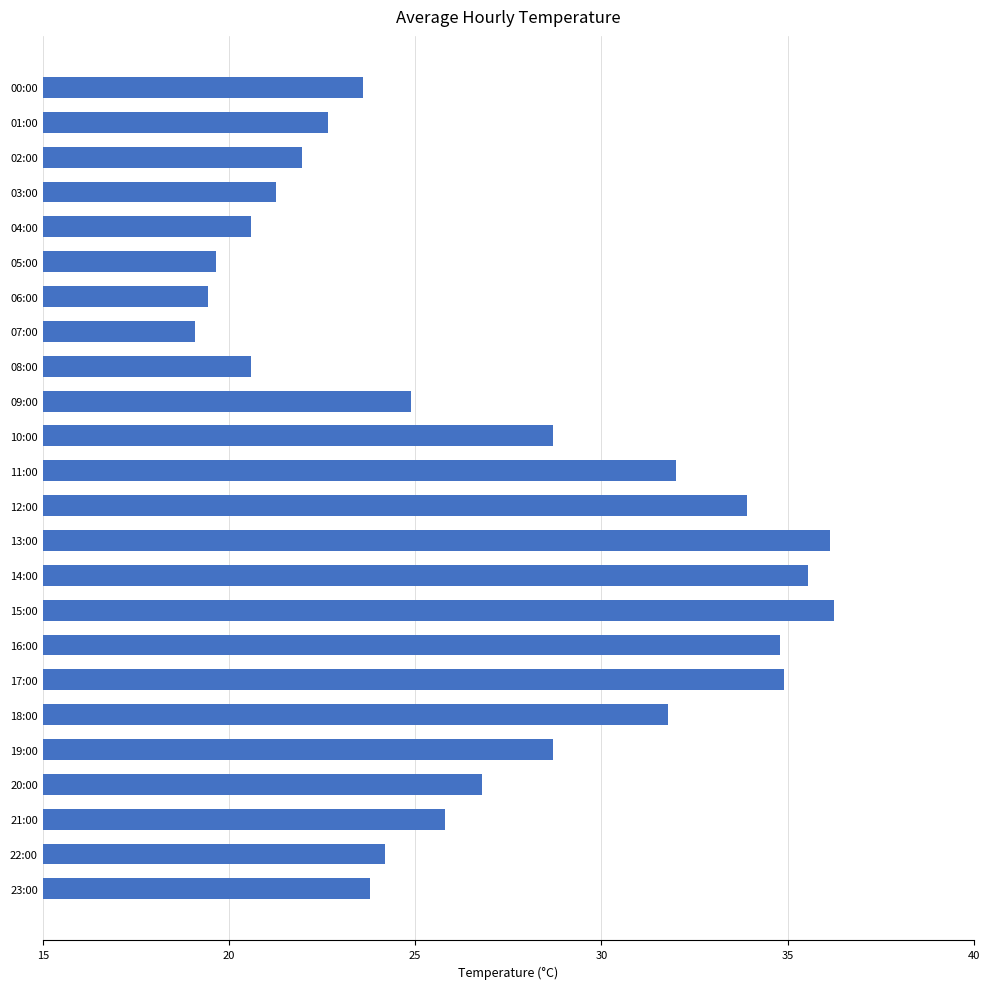

What position from the top is 04:00?

5